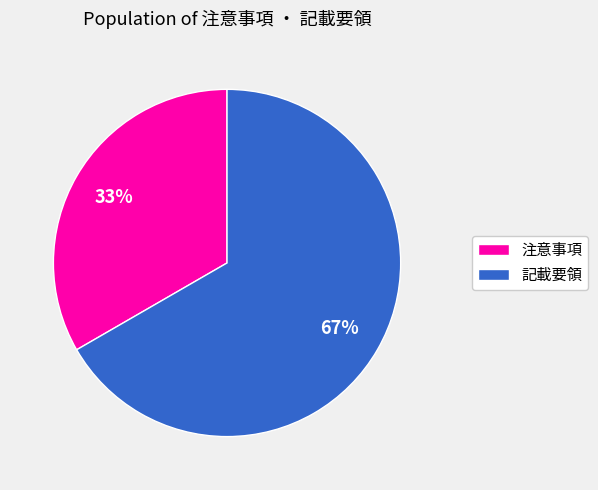

To the nearest percent, what is the average slice percentage?

50%